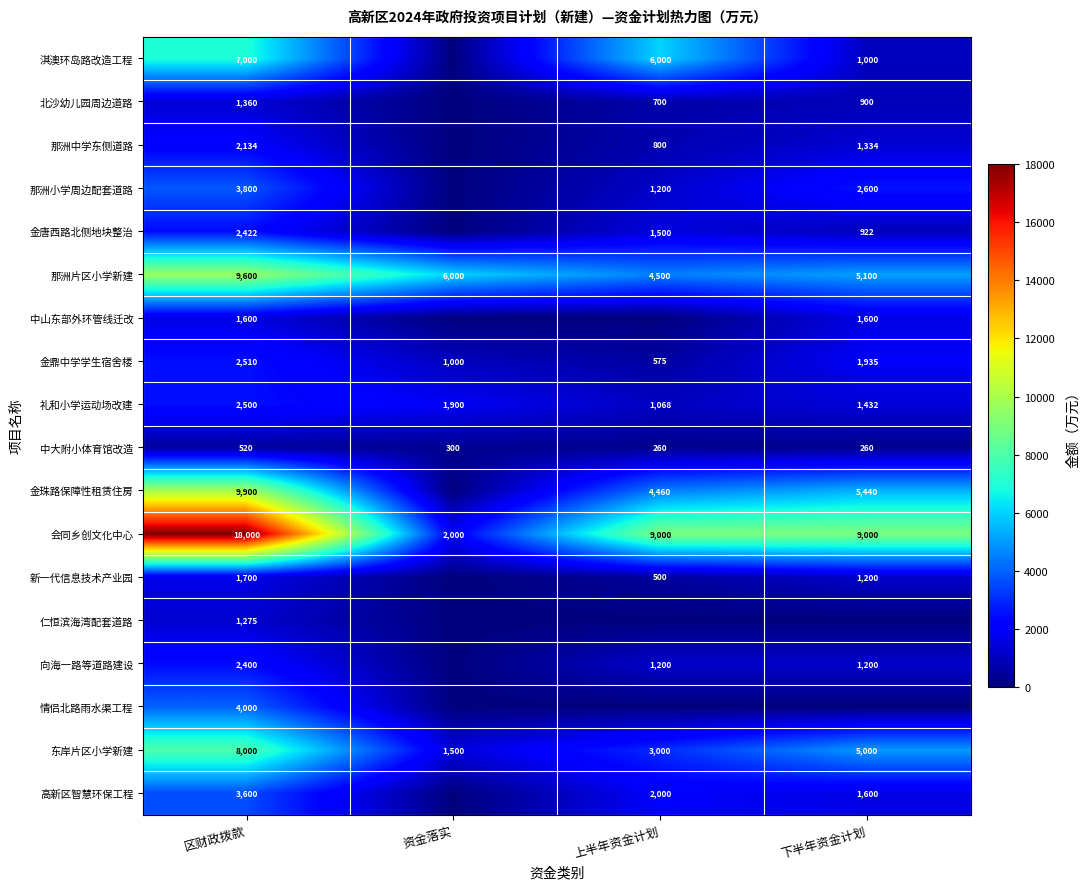

What is the total value across all series at 上半年资金计划?

36762.0